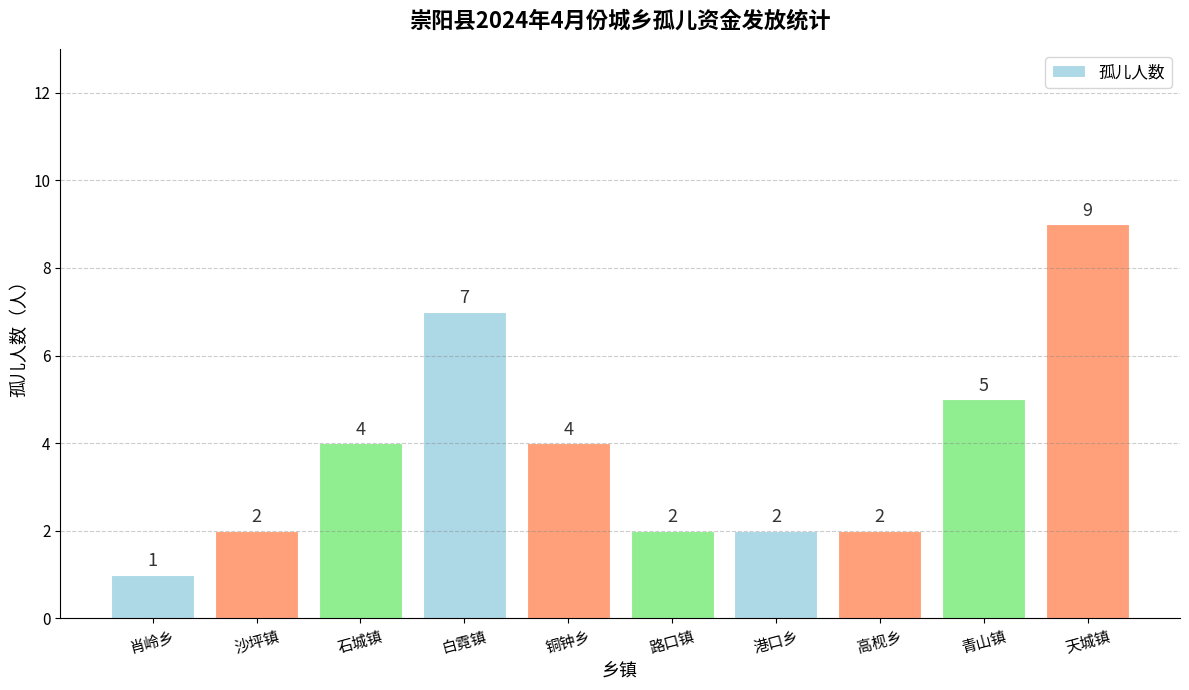

What is the label of the 6th bar from the left?

路口镇